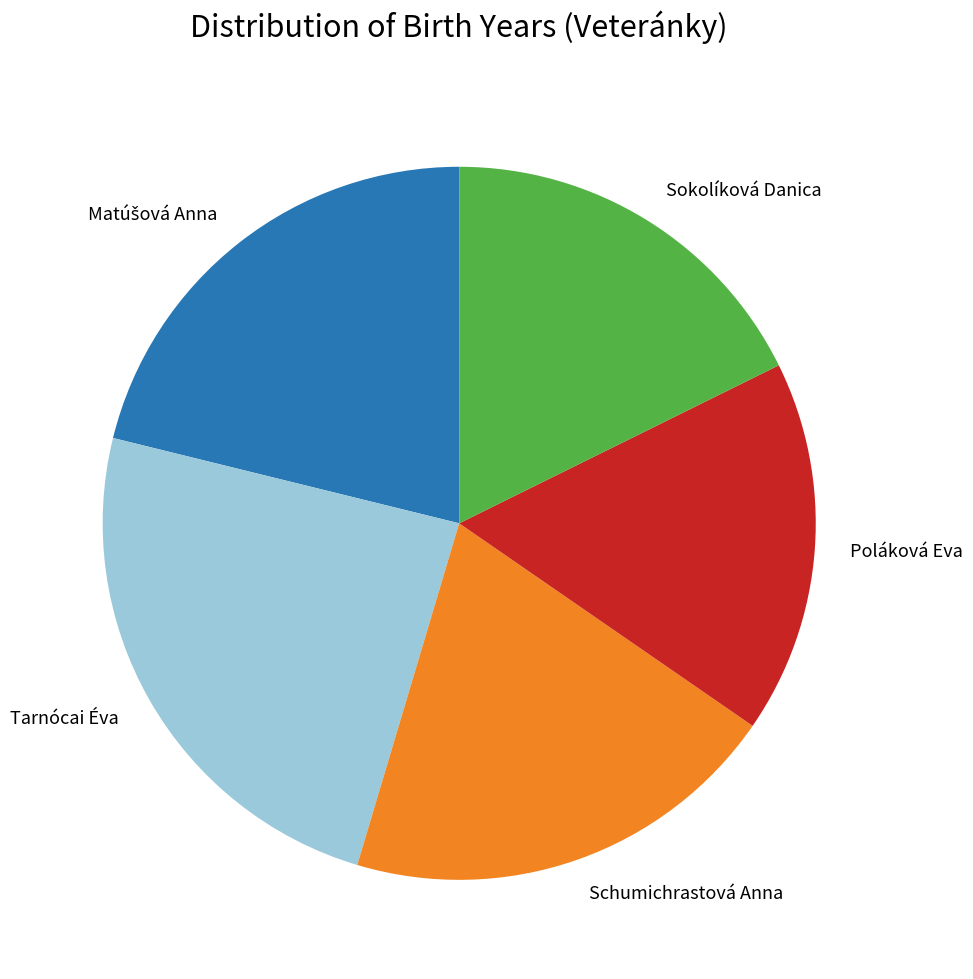

Which has a higher value, Schumichrastová Anna or Sokolíková Danica?

Schumichrastová Anna